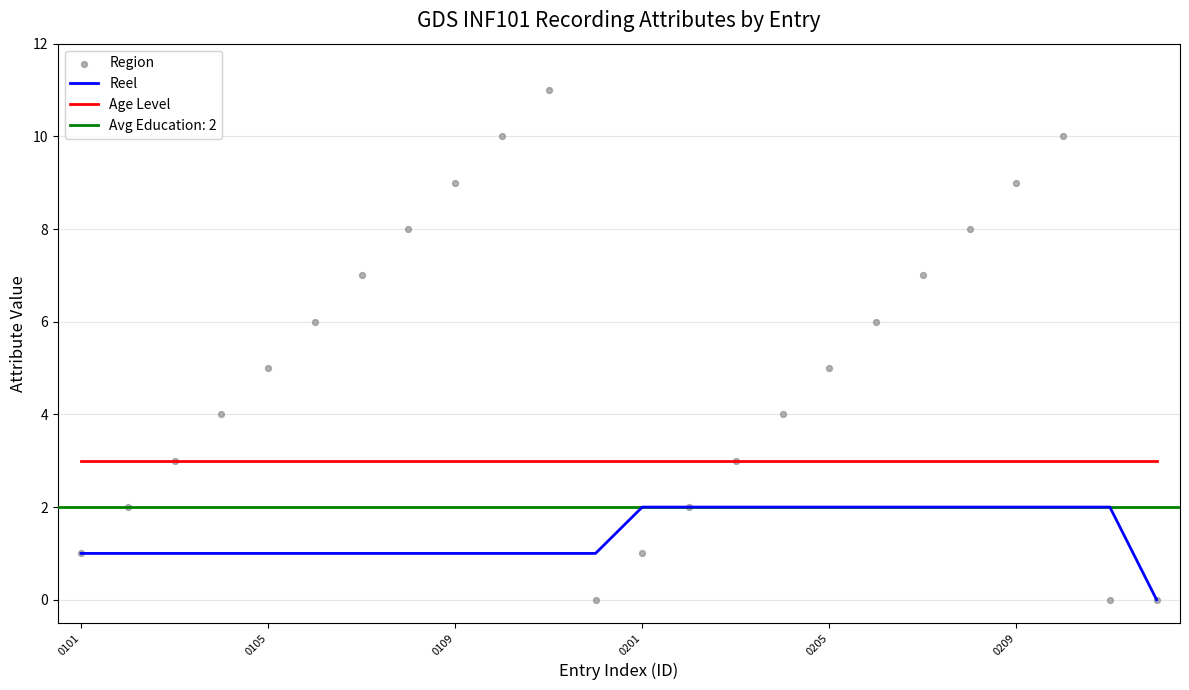

Which series contains the lowest Y value?

Reel